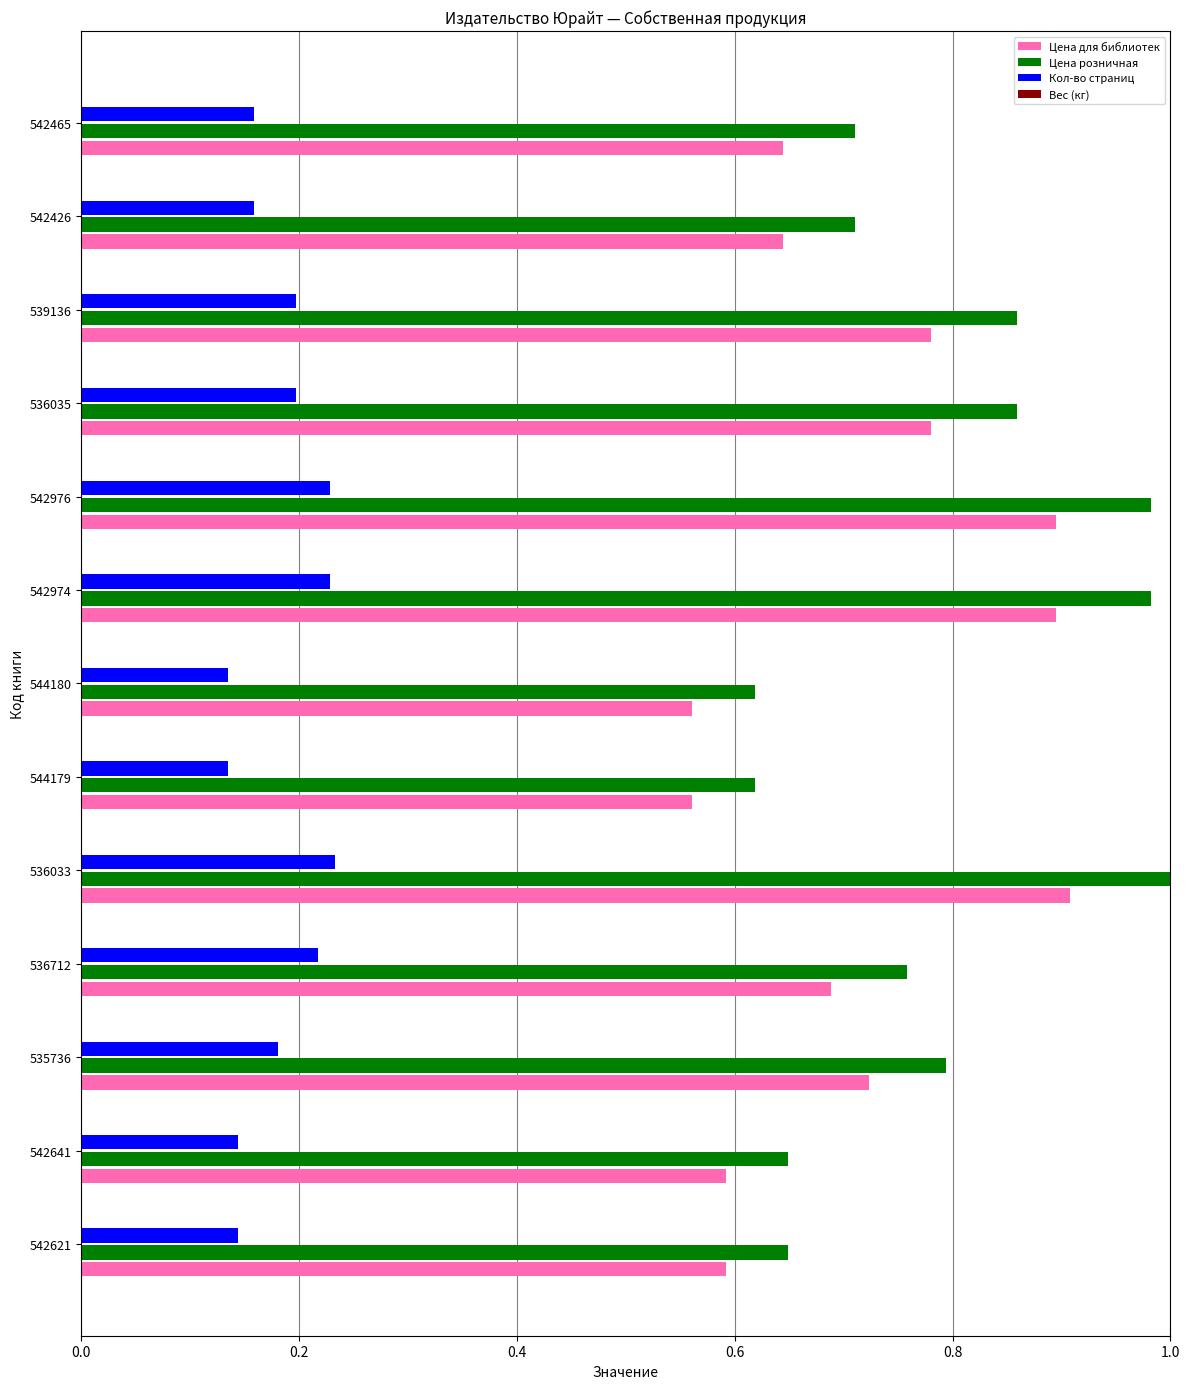

Between 535736 and 542426, which series saw the biggest shift?

Цена розничная